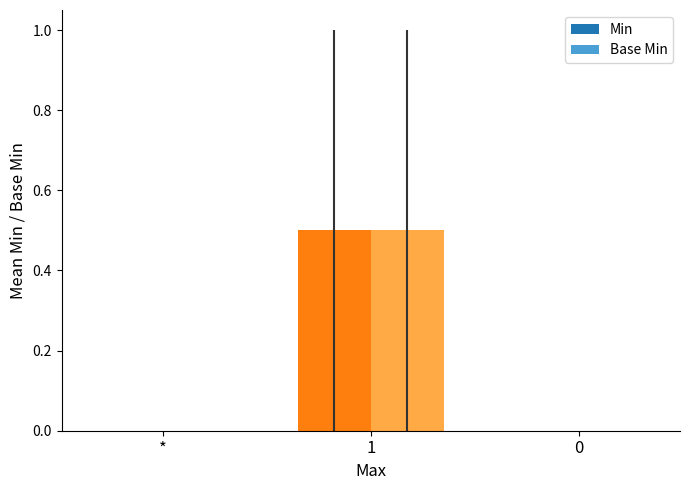

Is it true that Base Min equals -0.2 at 0?

False